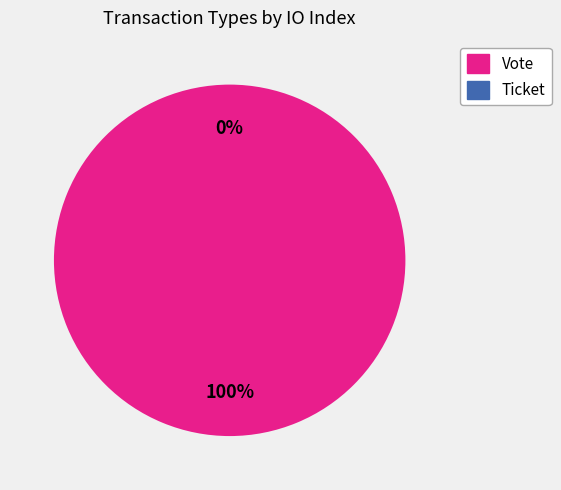

To the nearest percent, what percentage of the pie is Vote?

100%